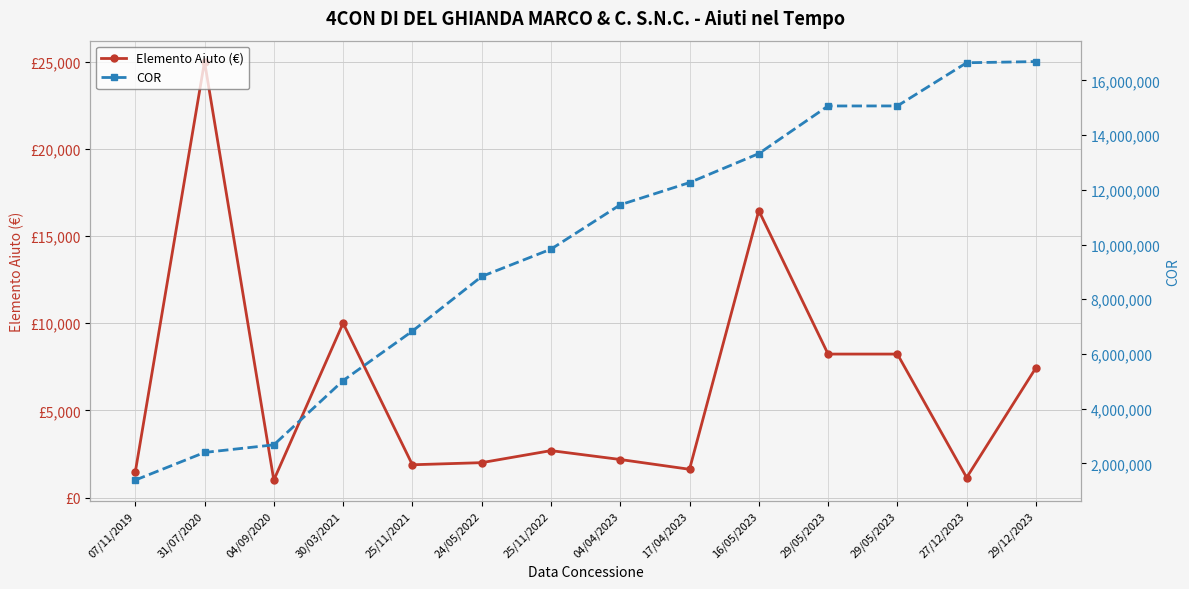

Count the number of data series in this chart.

2